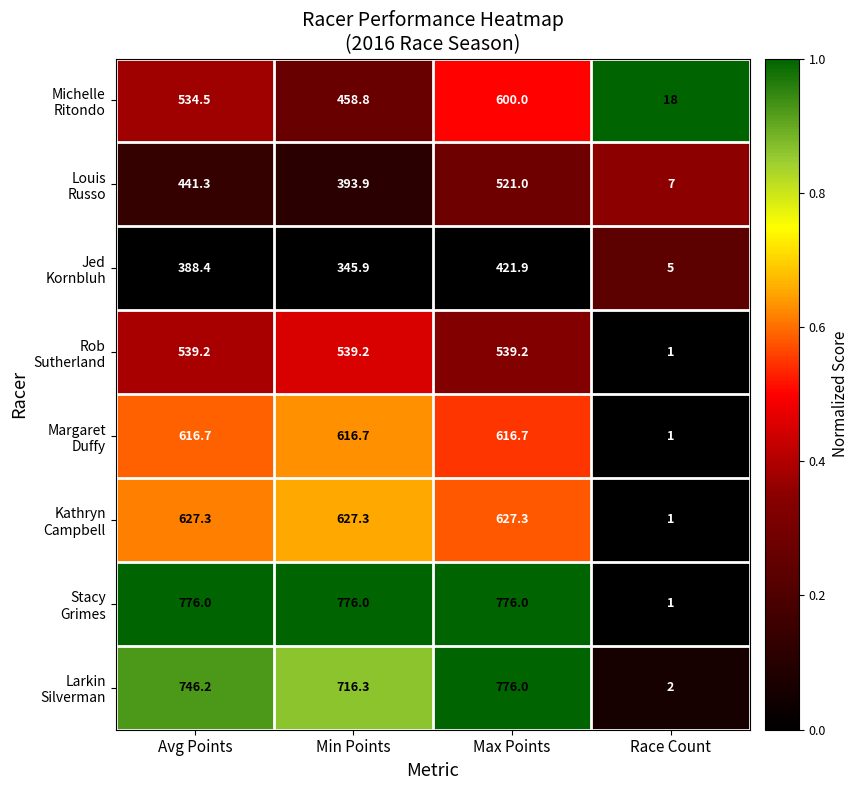

What is the minimum value shown in the chart?

1.0